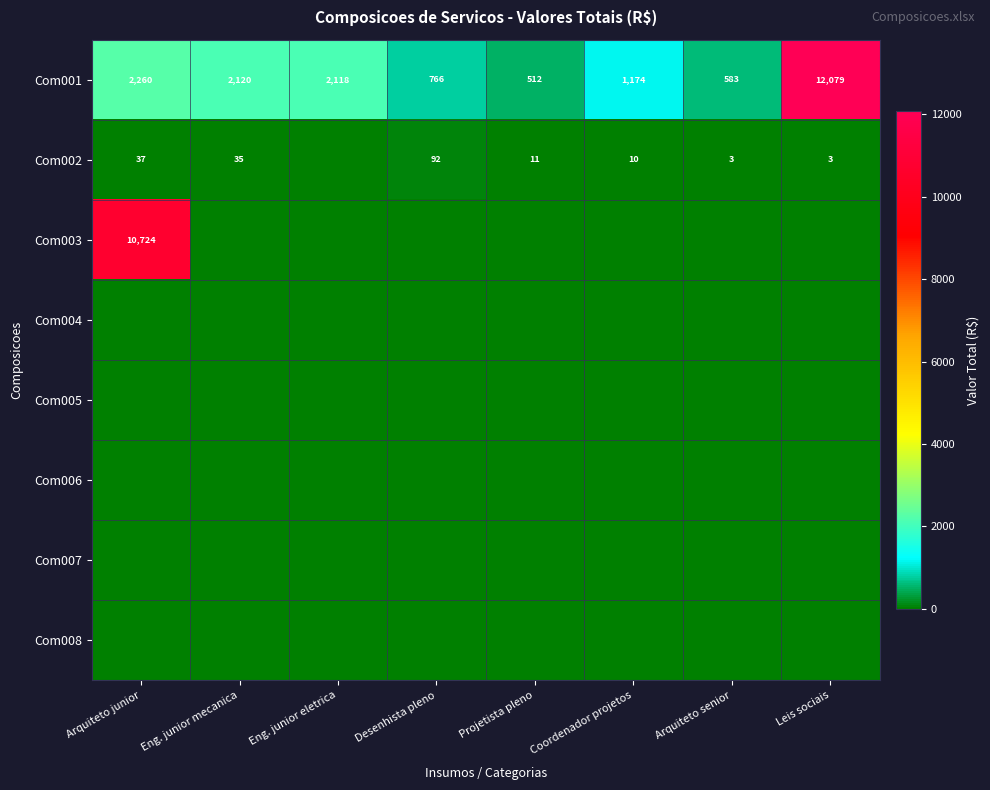

At which label does Com001 first exceed 2118?

Arquiteto junior